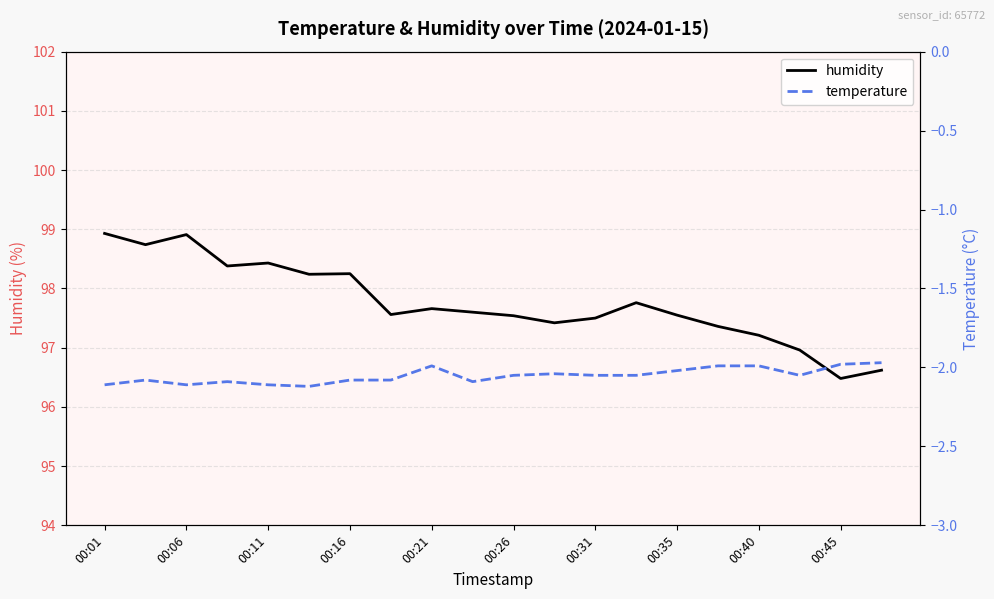

Is it true that humidity equals 98.2 at 00:16?

True